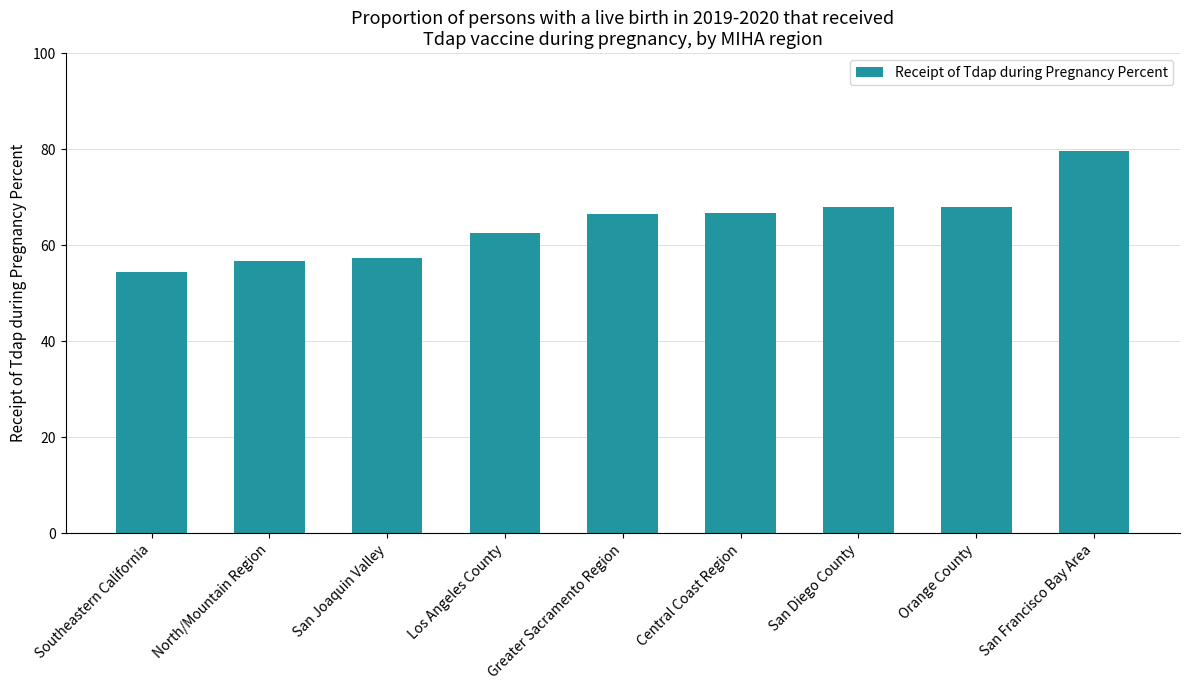

Read the value at Southeastern California.

54.5